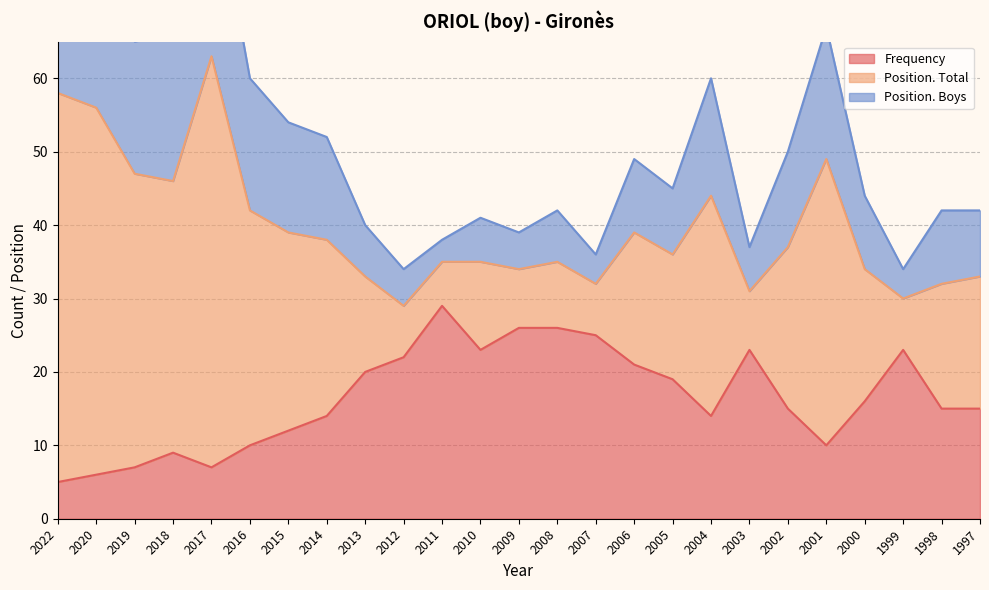

At which label does Frequency reach its peak?

2011